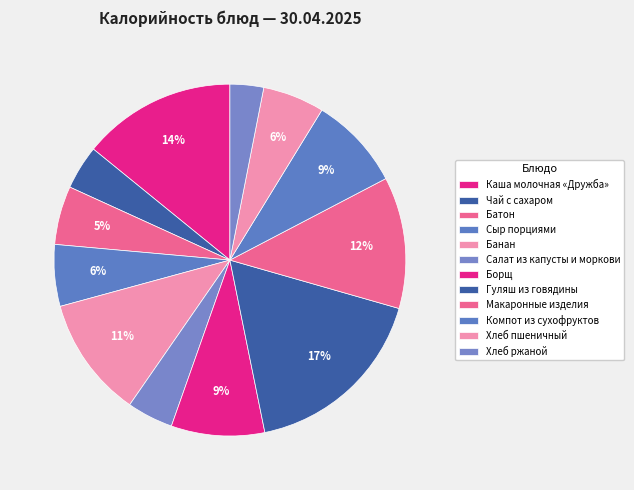

Count the number of slices in the pie.

12